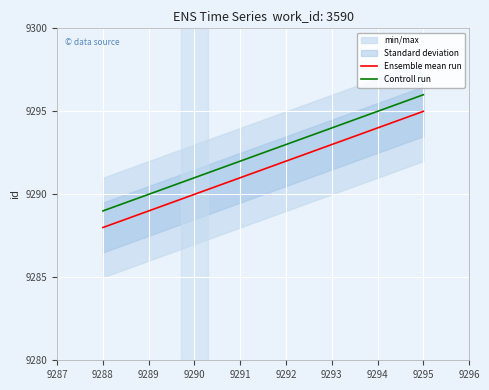

Which series has the largest total across all categories?

Controll run